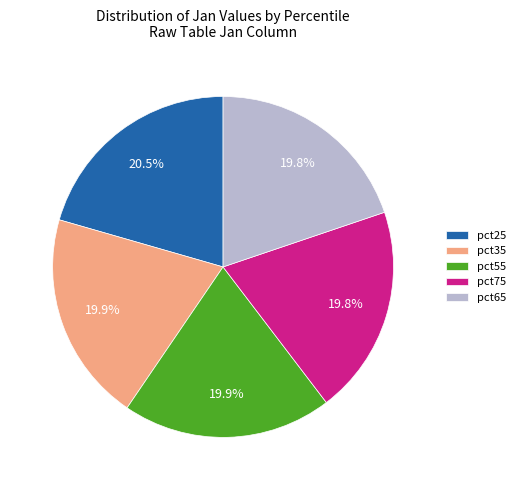

To the nearest percent, what is the difference between the largest and smallest slice percentages?

1%